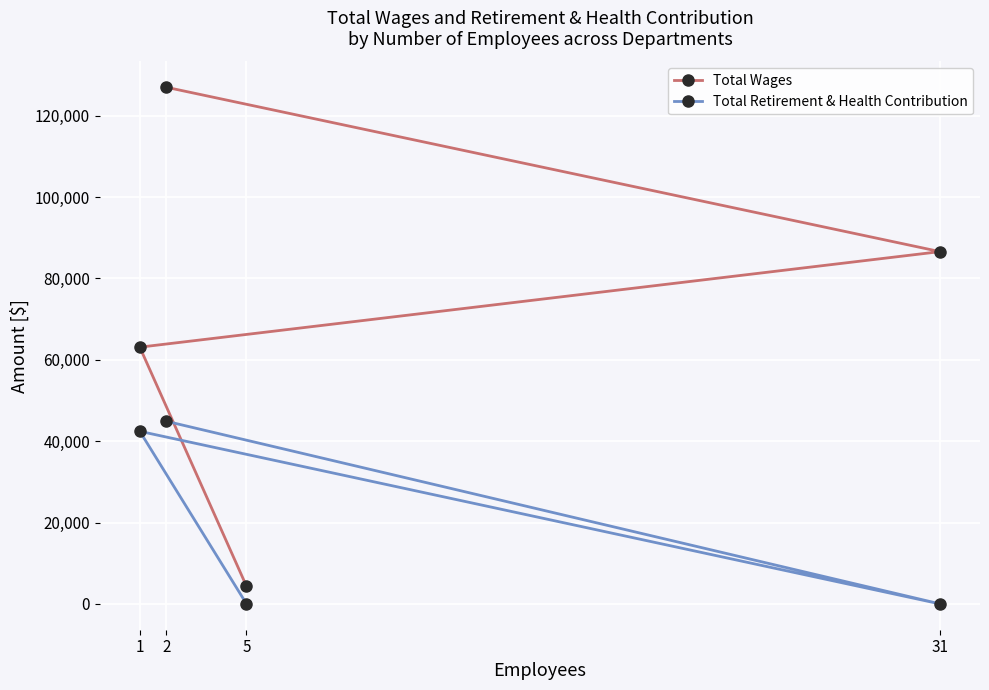

Between 31 and 2, which is larger?

2